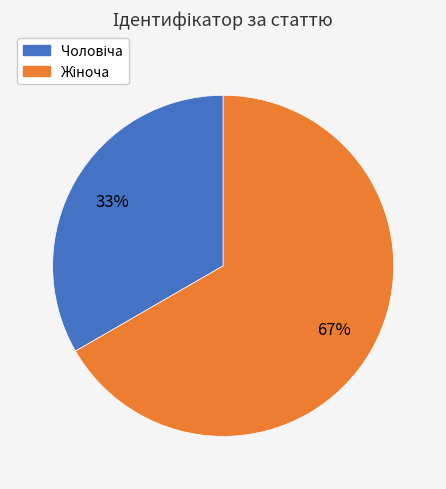

Is there a majority slice in this chart?

Yes